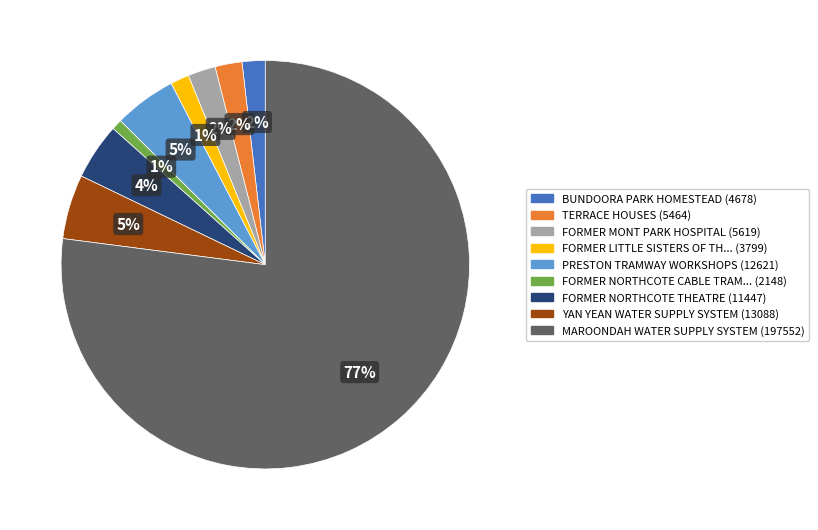

To the nearest percent, what is the average slice percentage?

11%